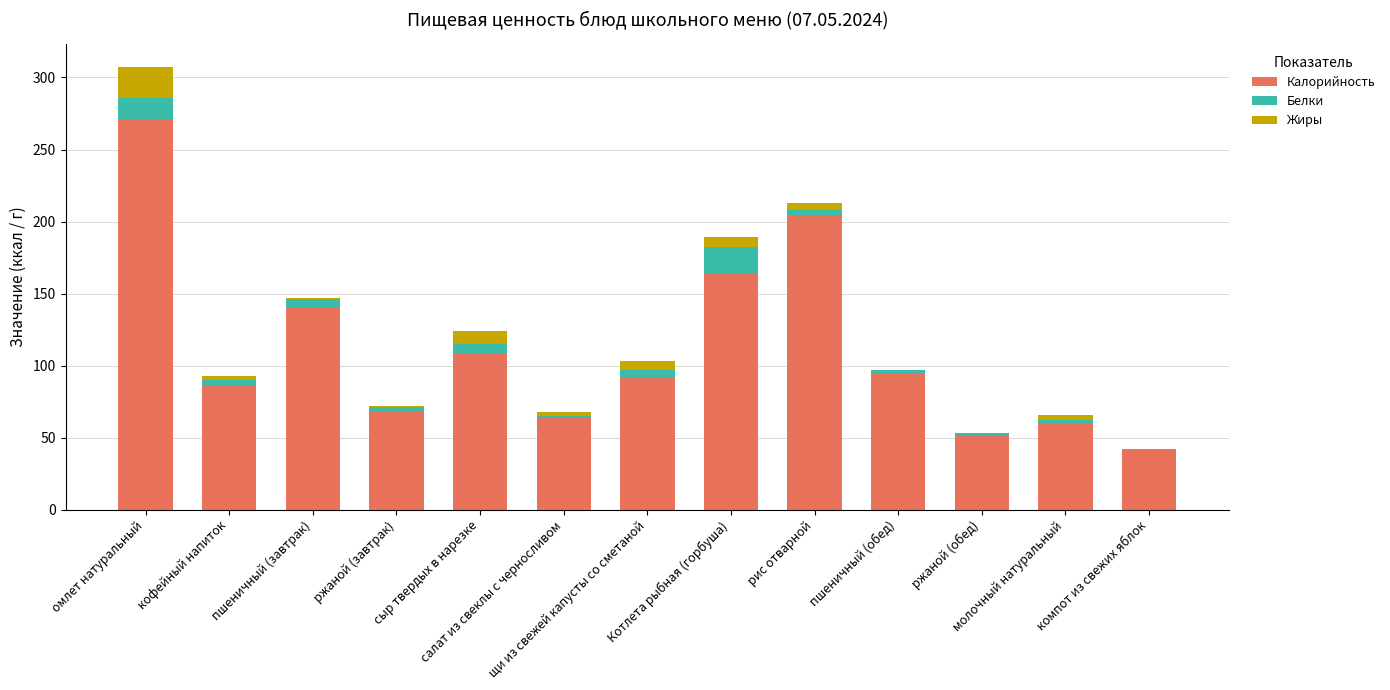

Read the Калорийность value at омлет натуральный.

270.6